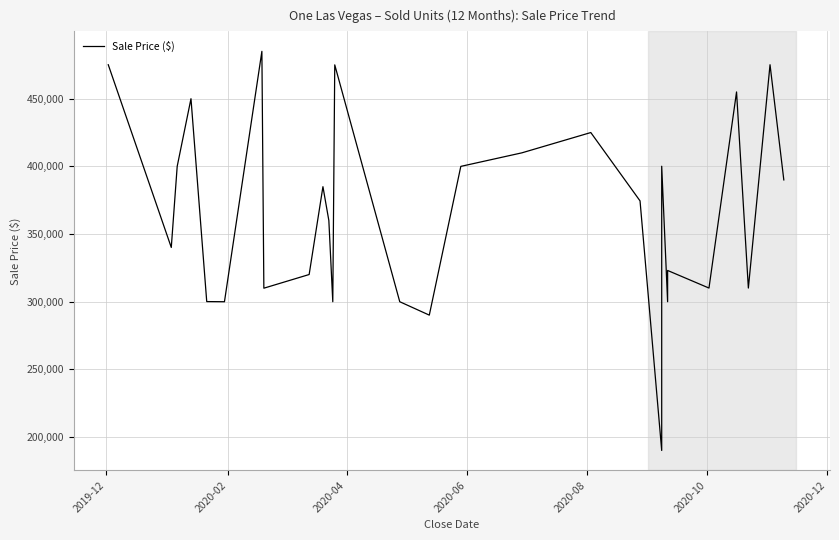

Is this an area chart (filled region under the line)?

No